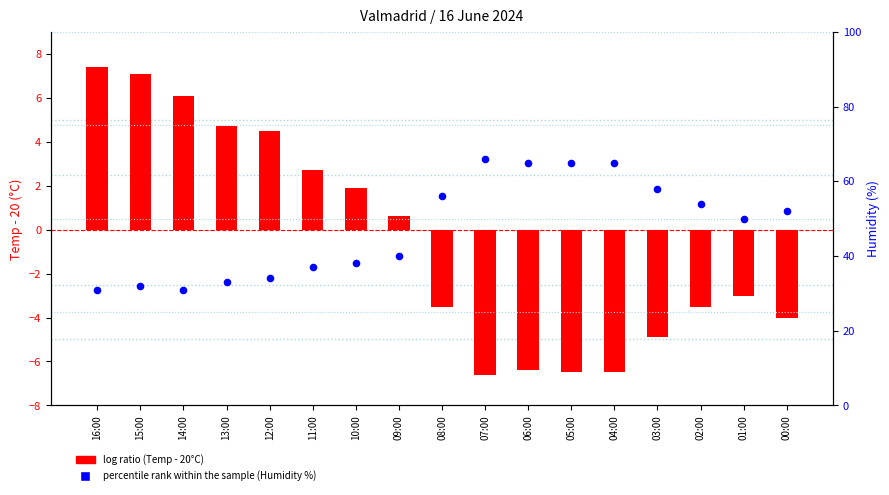

Which series has the largest total across all categories?

percentile rank within the sample (Humidity %)